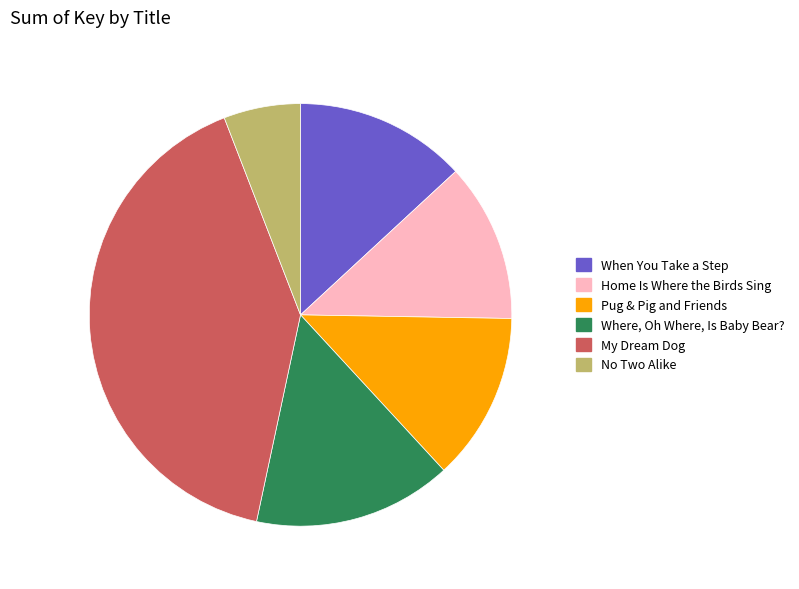

Does My Dream Dog represent more than half of the total?

No